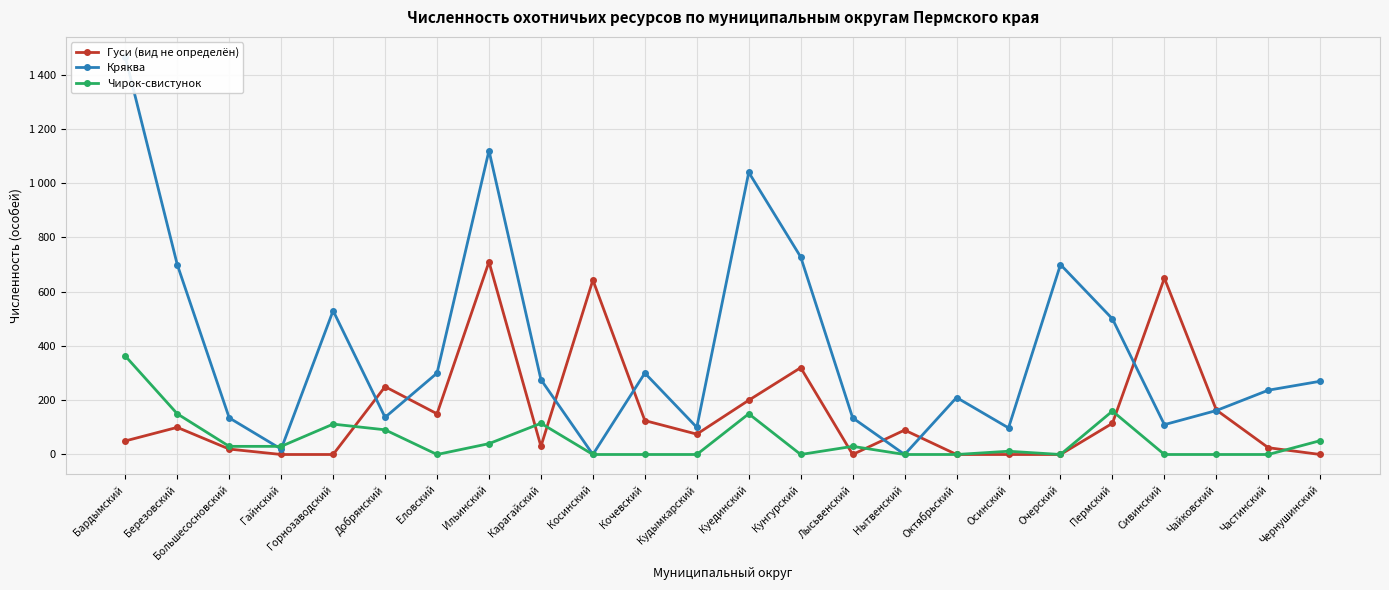

Count the number of categories in the chart.

24